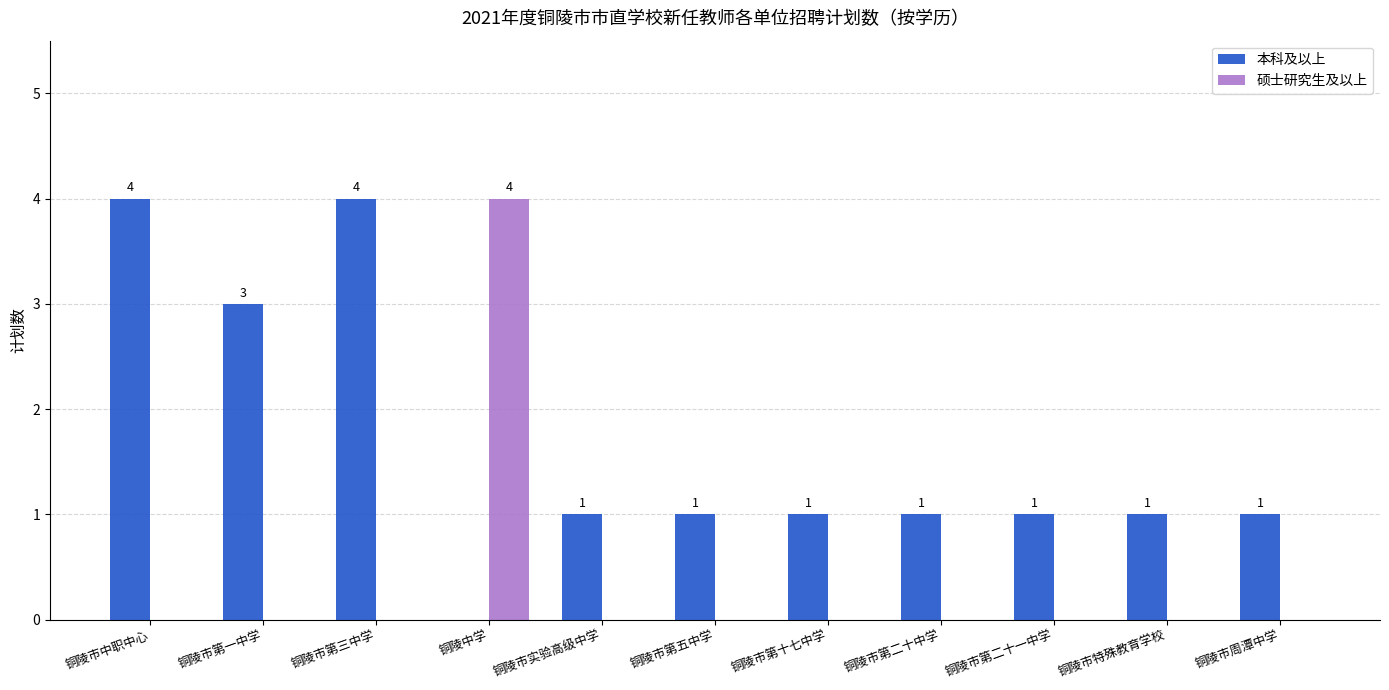

Read the 本科及以上 value at 铜陵市实验高级中学.

1